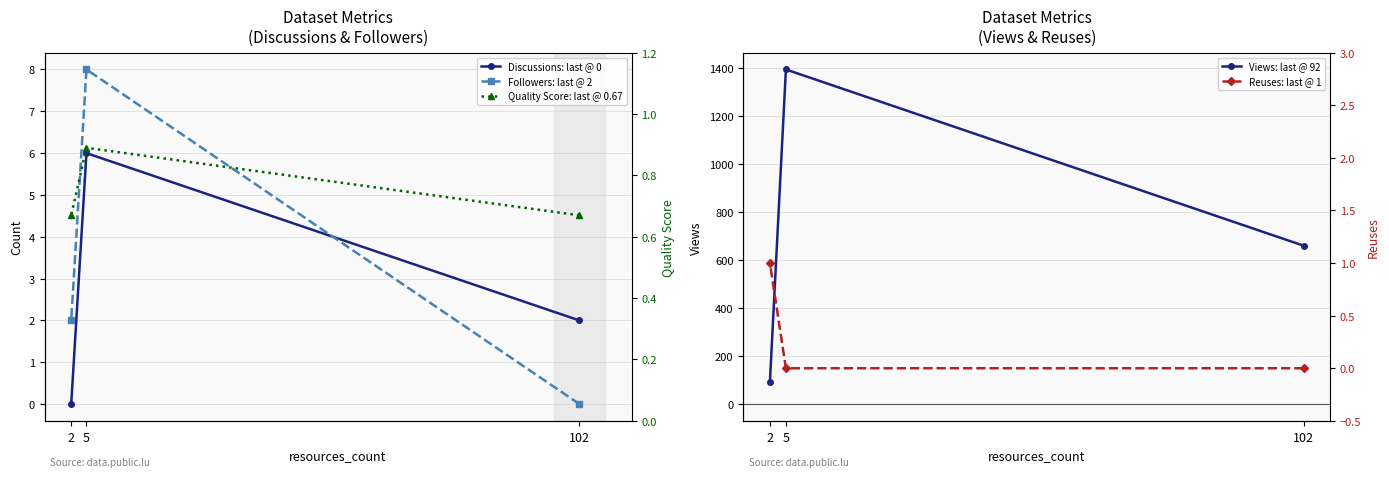

Between 5 and 2, which is larger?

5